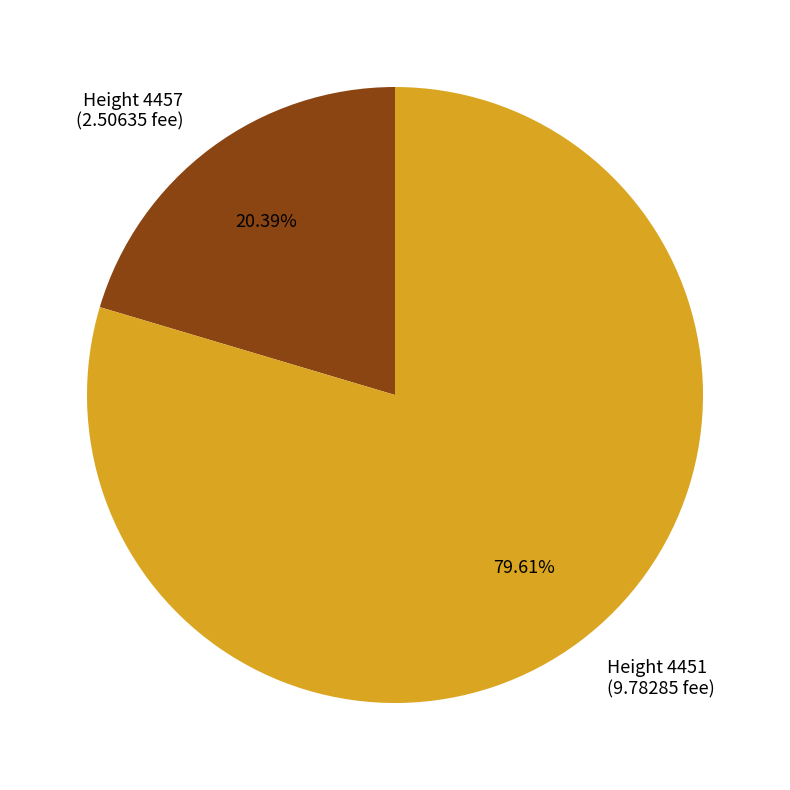

To the nearest percent, what is the average slice percentage?

50%